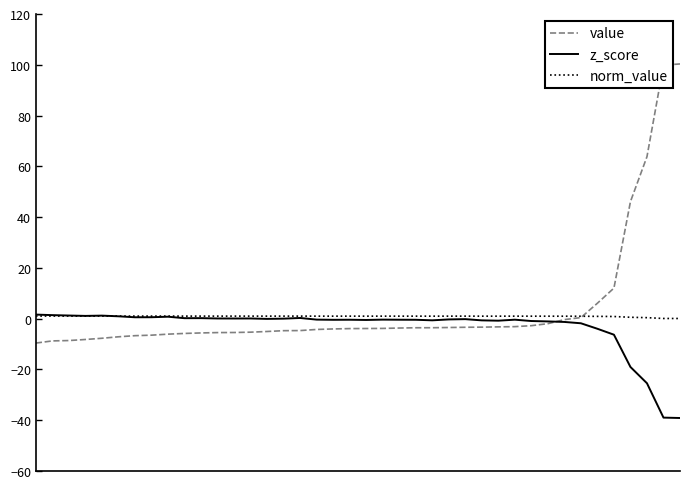

Which series has the largest range (max minus min)?

value